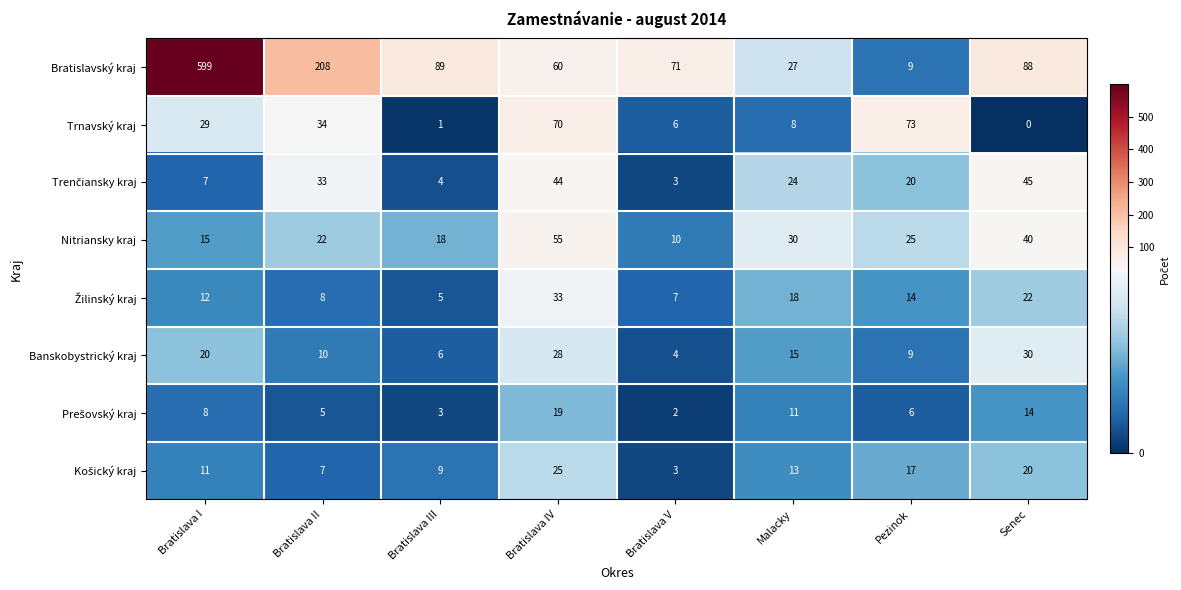

Which series has the largest total across all categories?

Bratislavský kraj